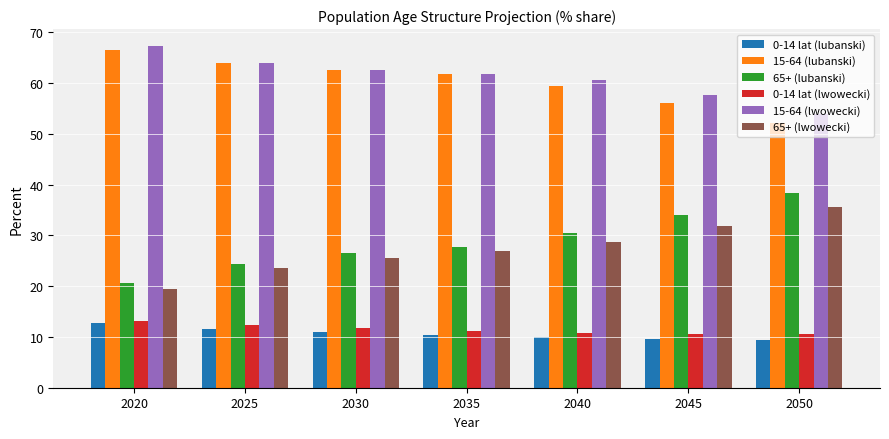

Which category has the highest value in the 0-14 lat (lubanski) series?

2020